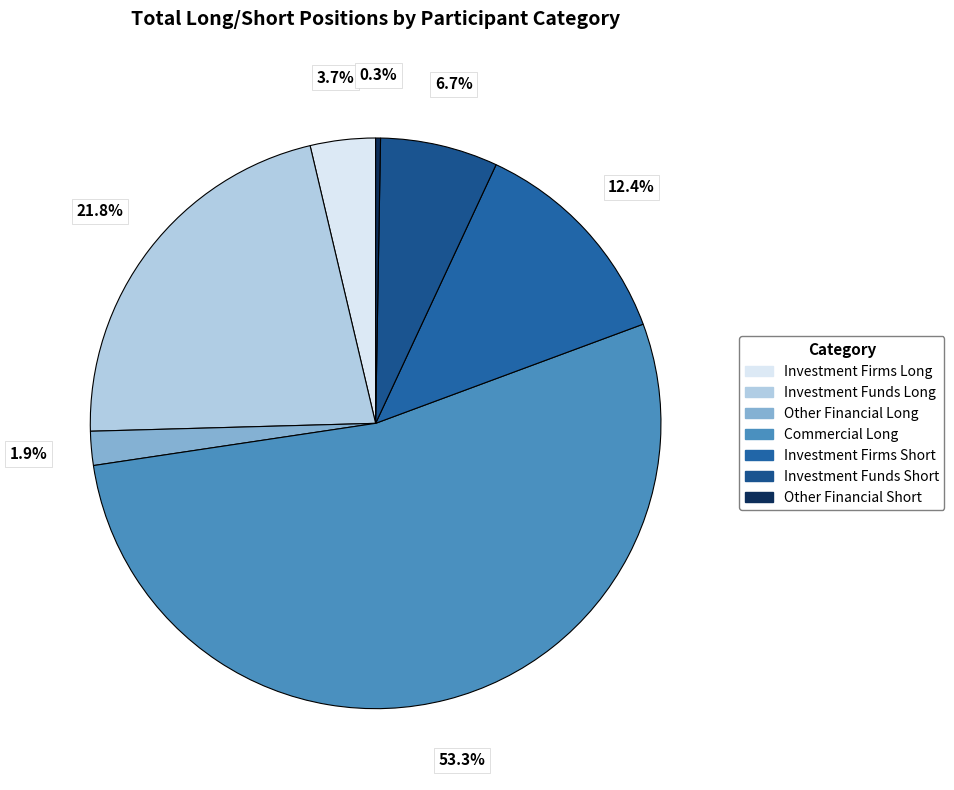

What is the change in value from Other Financial Long to Investment Funds Short?

+1553.4